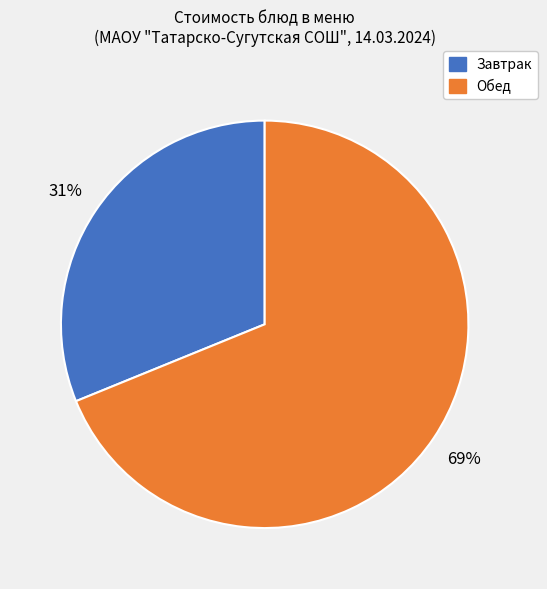

How many slices are in this pie chart?

2